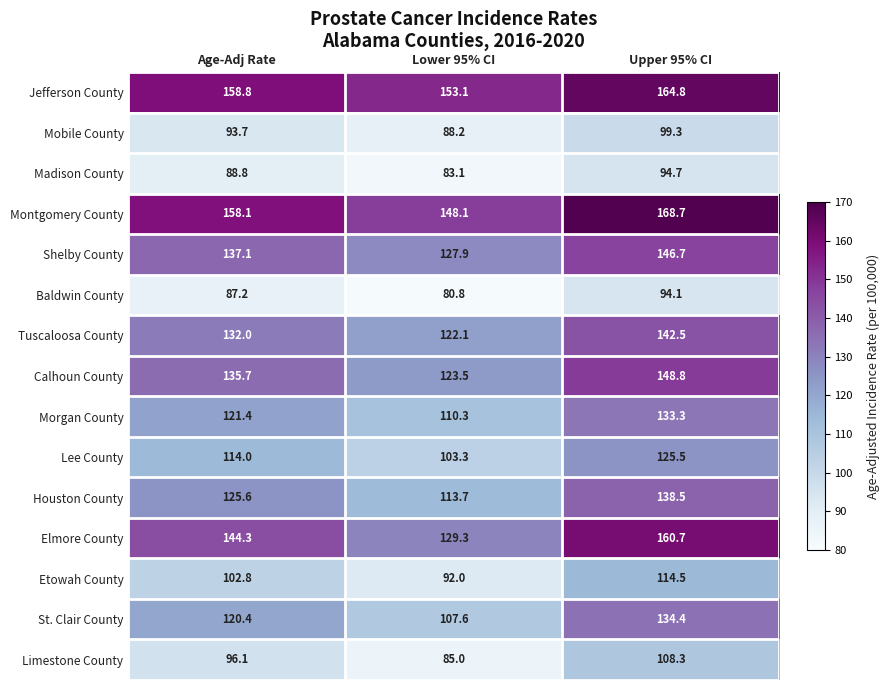

At which category is the sum across all series the highest?

Upper 95% CI